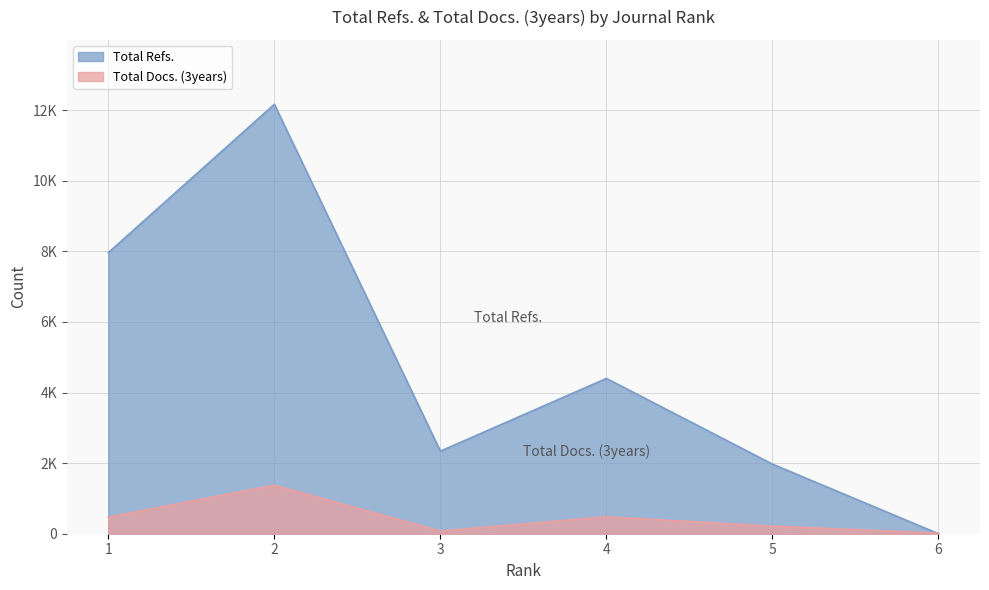

At which label is Total Docs. (3years) closest to 697?

4